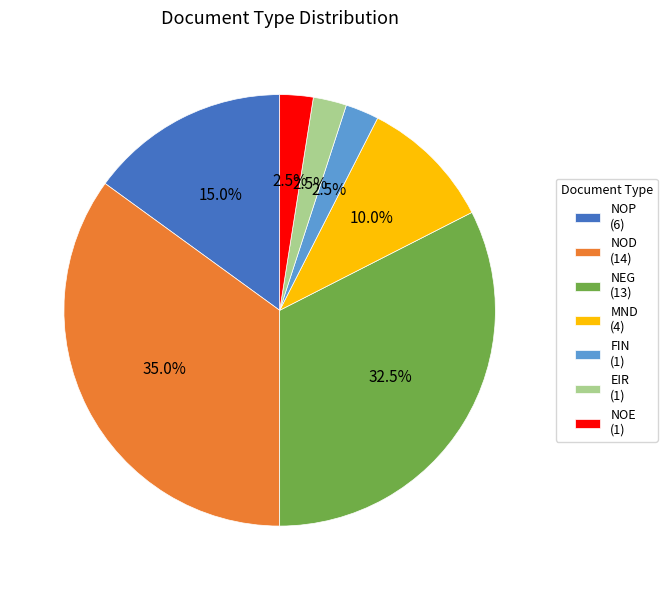

Is the sum of NOD (14) and NOE (1) greater than half?

No